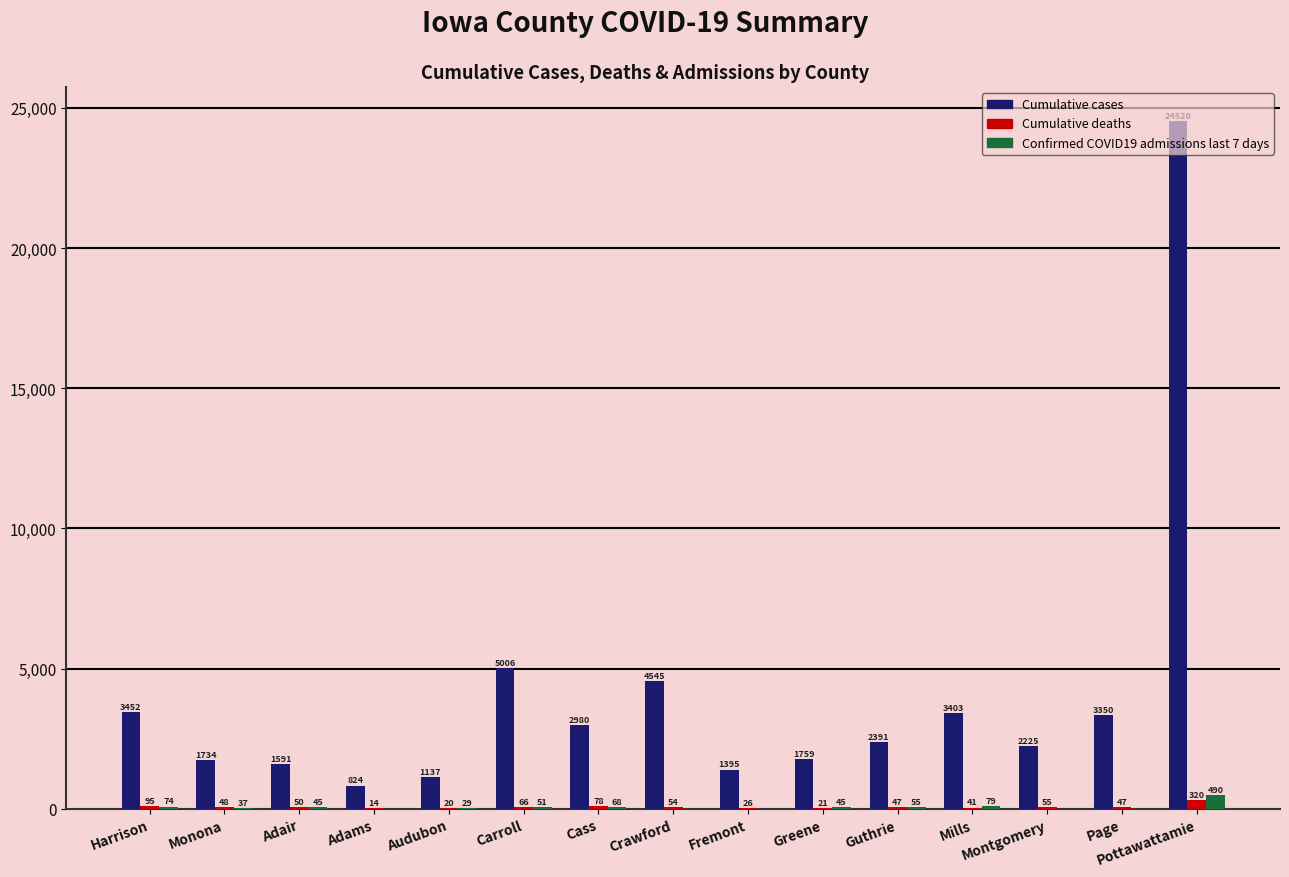

Which category has the highest value in the Cumulative cases series?

Pottawattamie